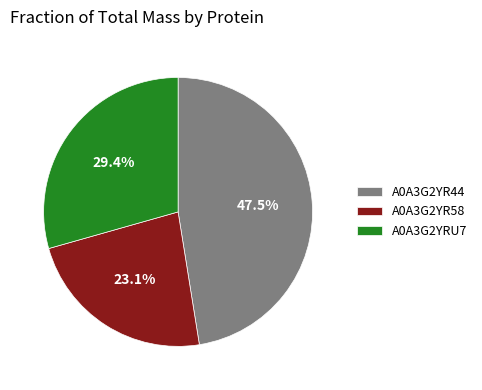

What percentage is NOT represented by A0A3G2YR58?

76.9%